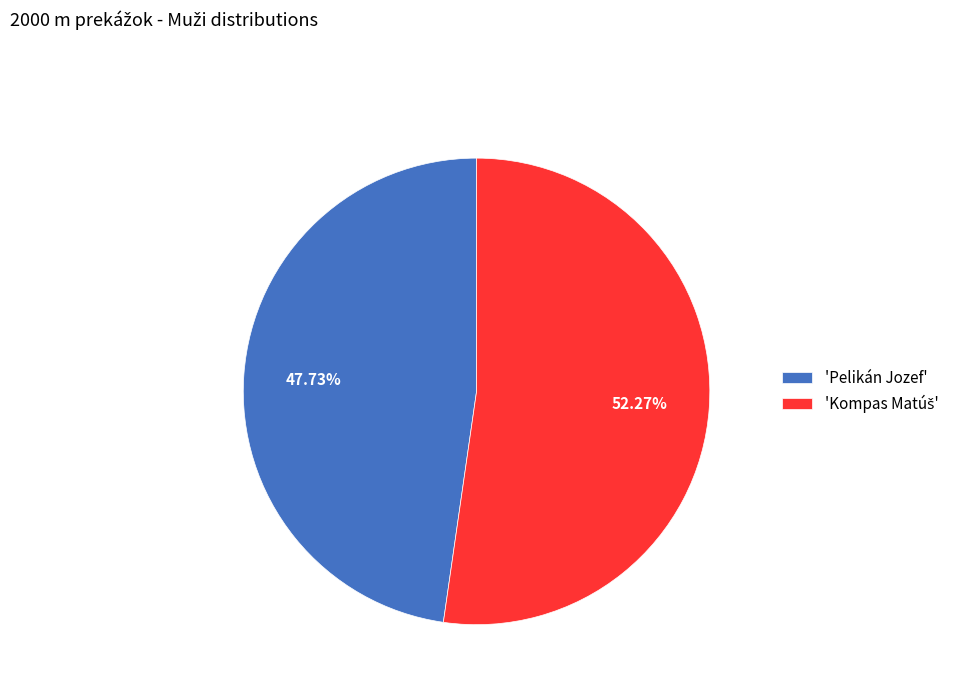

Does any single category account for the majority?

Yes